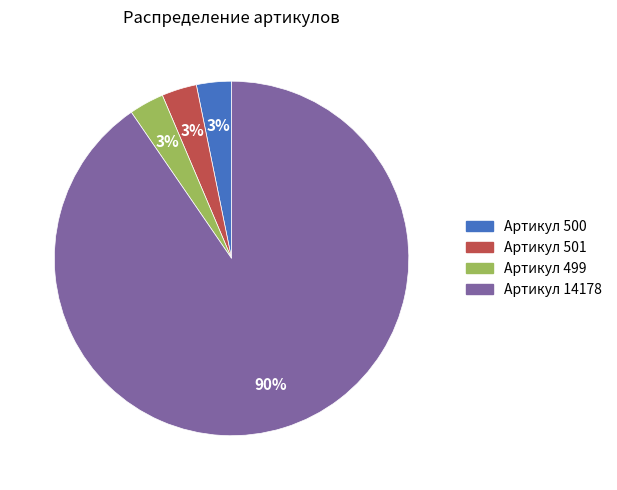

Does any single category account for the majority?

Yes